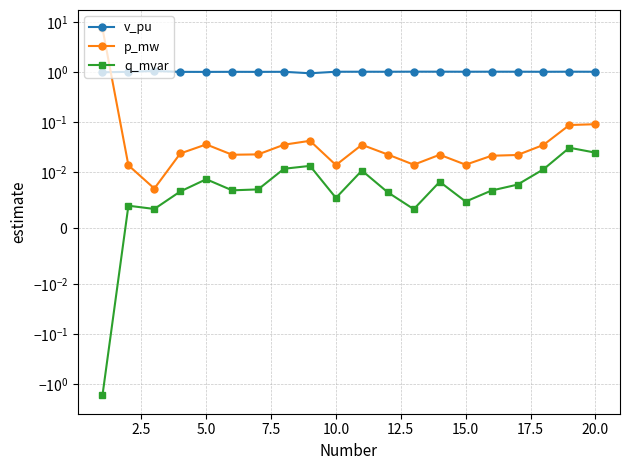

How many data points does each series have?

20